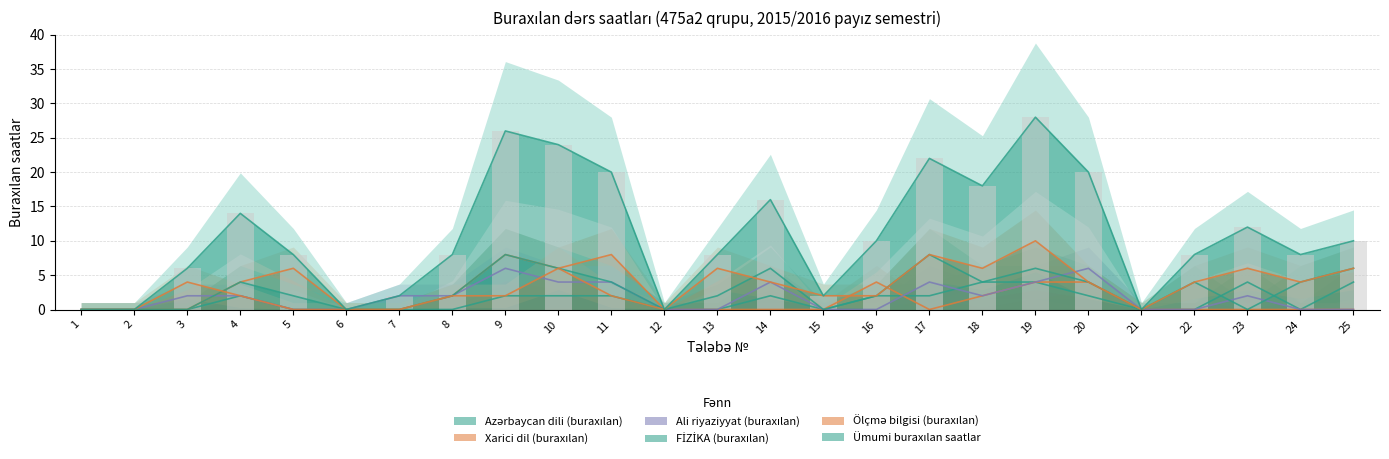

Which series has the largest range (max minus min)?

Ümumi buraxılan saatlar